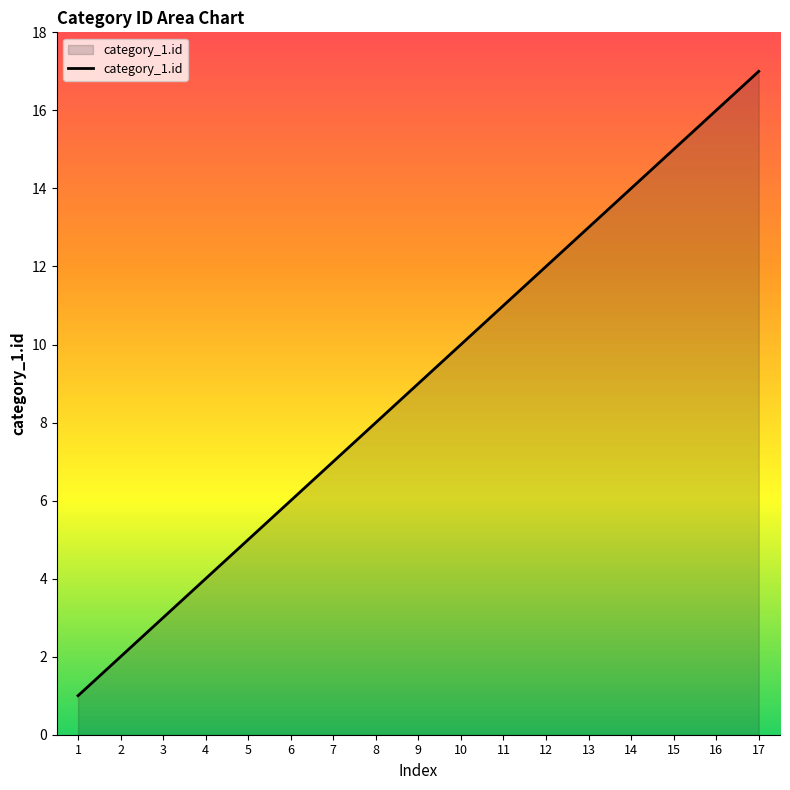

Which label corresponds to the smallest value in the chart?

1